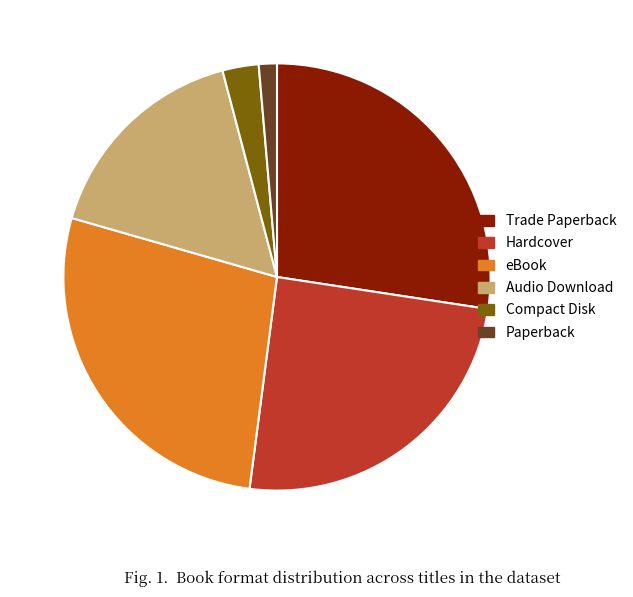

Which category has the smallest portion of the pie?

Paperback